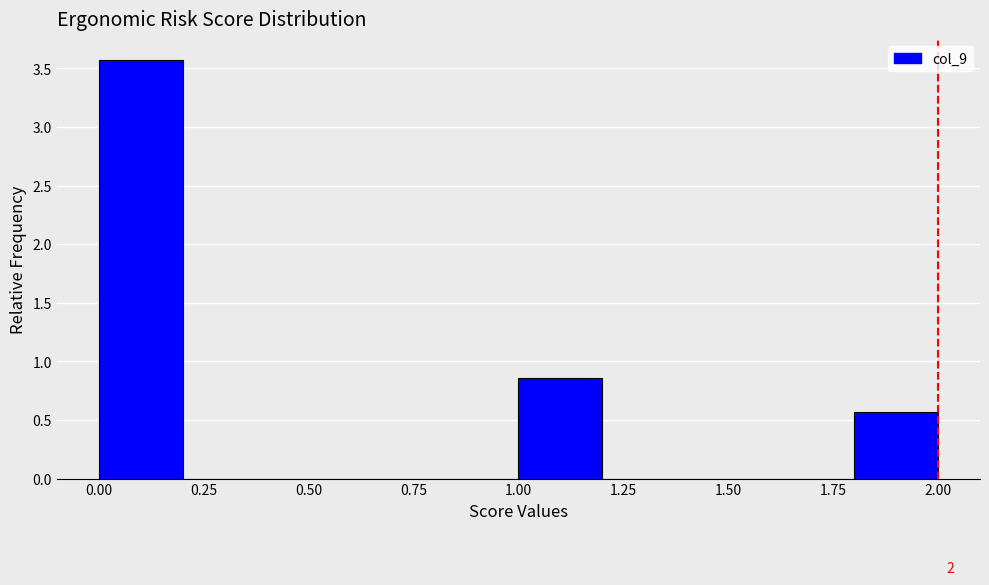

Which range on the x-axis has the tallest bar?

0.0 to 0.2